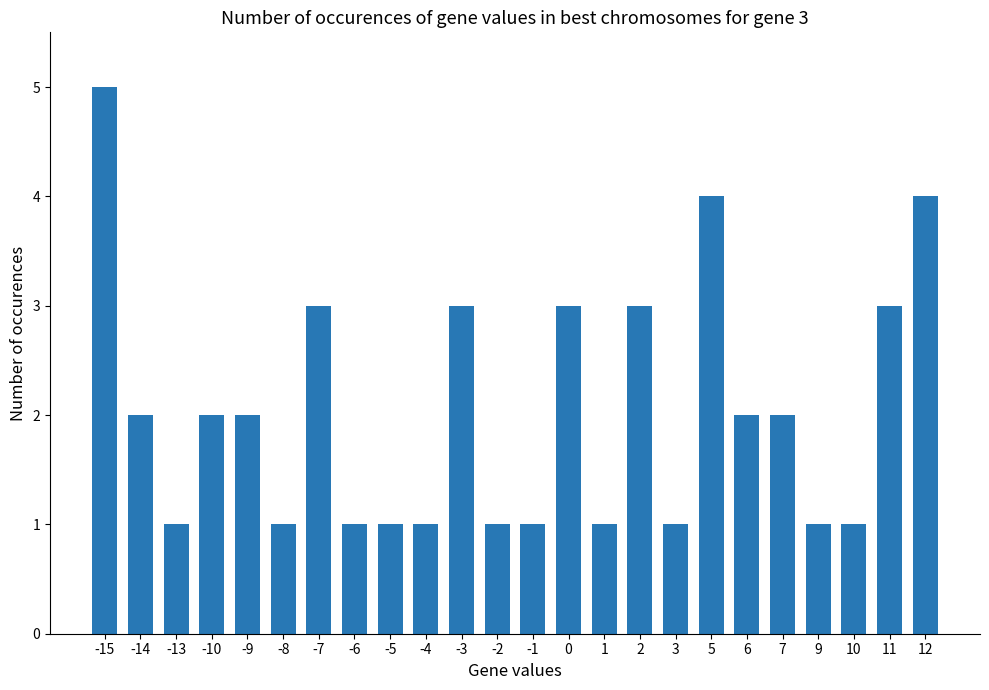

What is the difference between the values at -7 and -2?

2